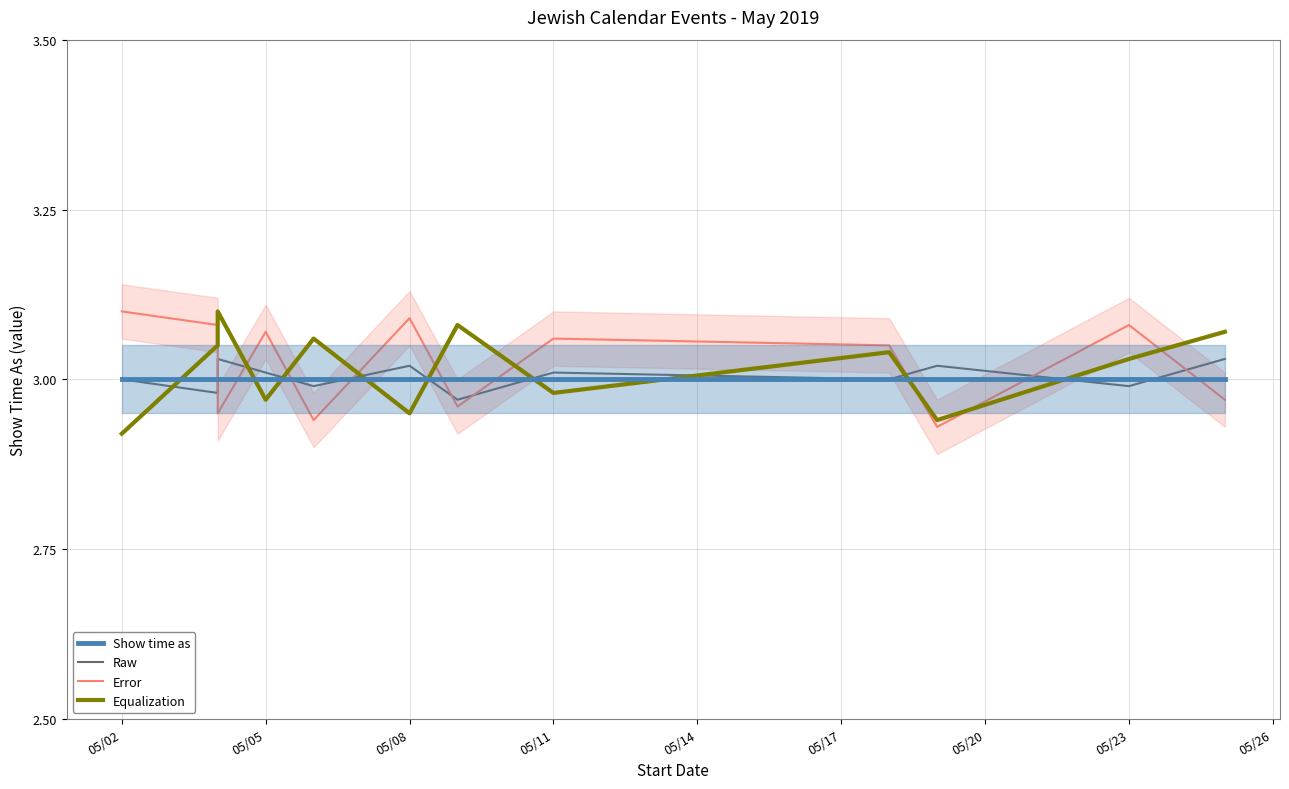

Which series has the largest total across all categories?

Error